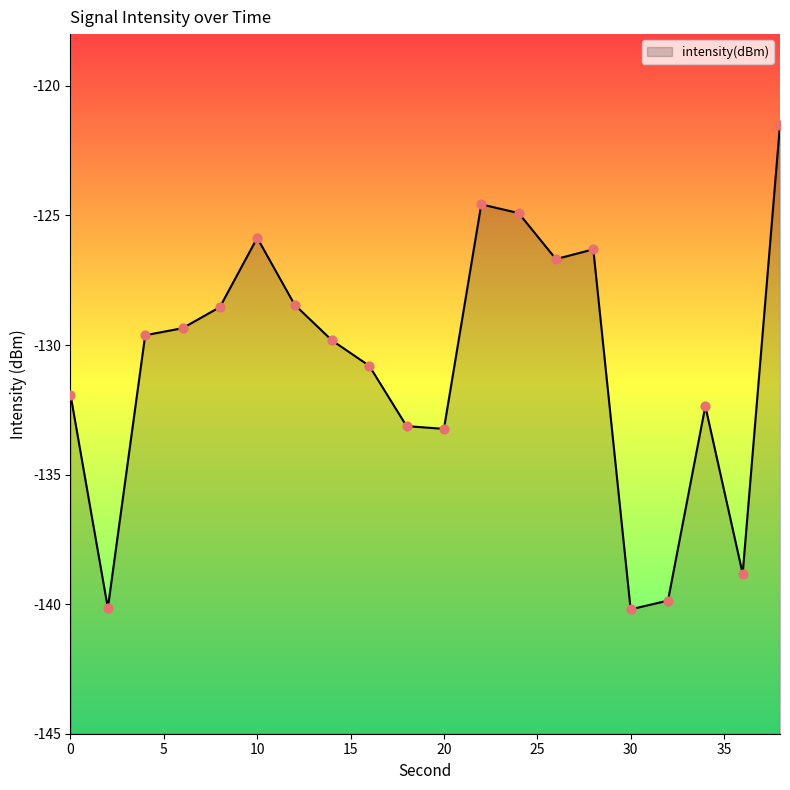

What is the change in value from 4 to 34?

-2.7